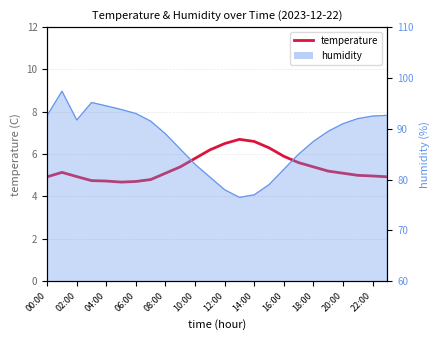

Does the chart have visible grid lines?

Yes